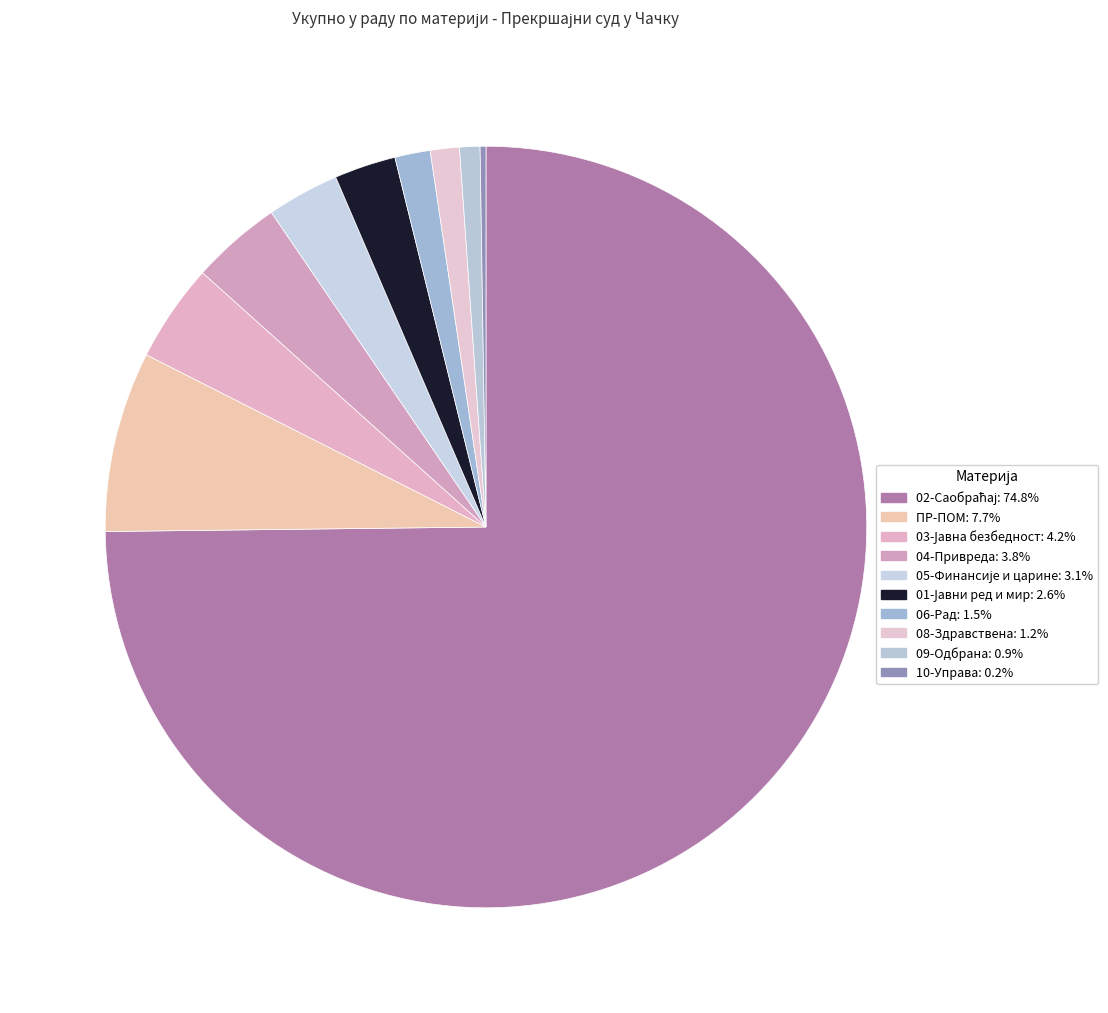

The 08-Здравствена slice represents 11% of the pie. True or false?

False